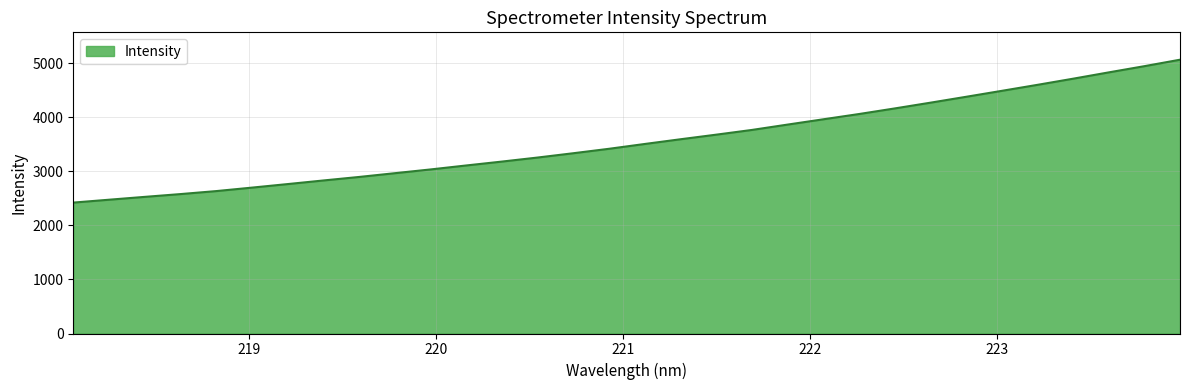

What is the smallest value displayed?

2422.1